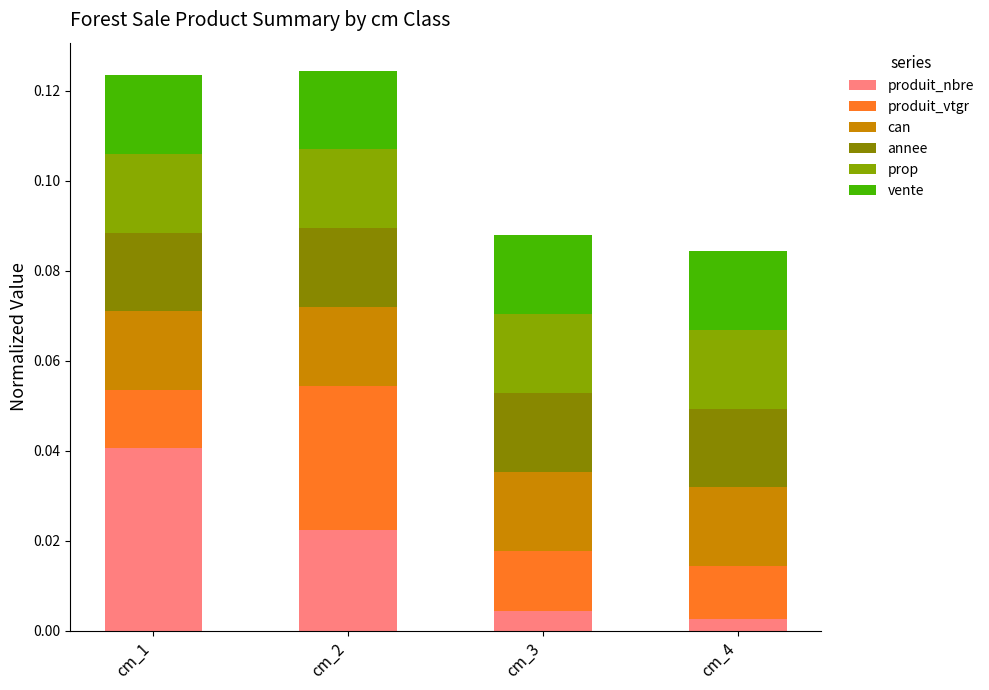

Which series has the largest total across all categories?

produit_nbre